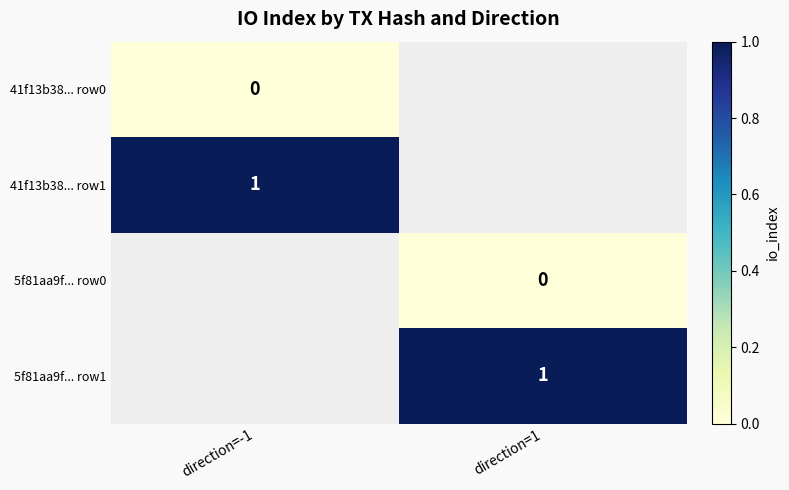

True or false: 41f13b38... row1 has a value of 2 at direction=-1.

False